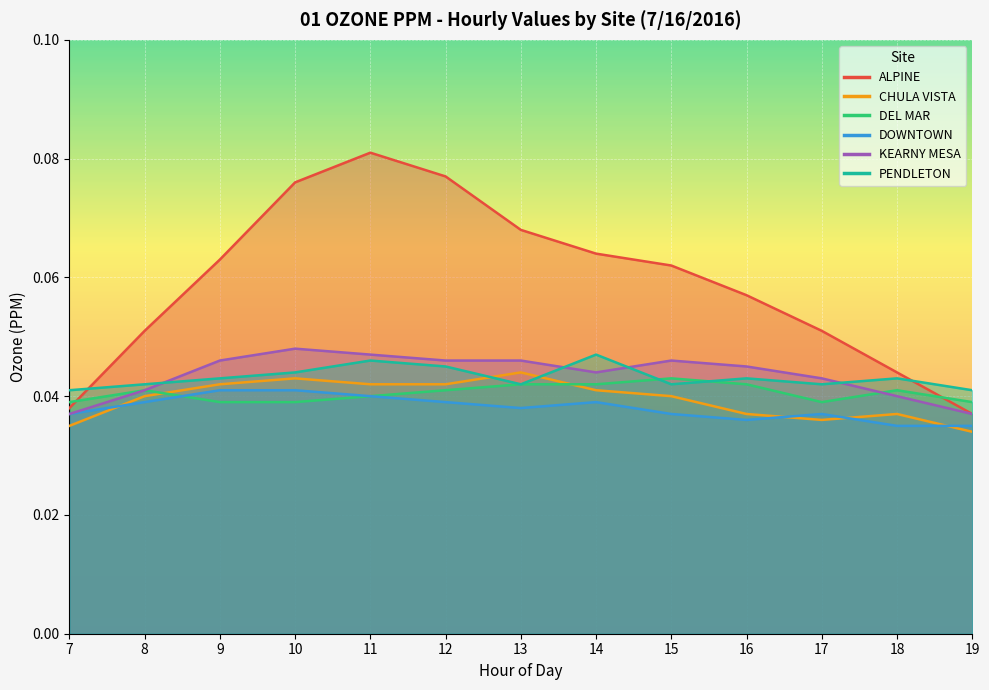

Which series has the widest spread of values?

ALPINE